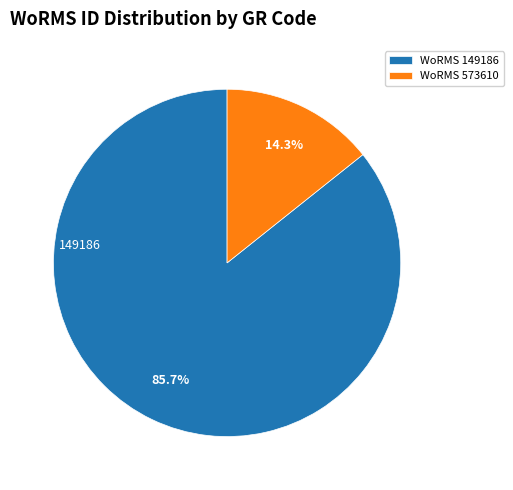

Does any single category account for the majority?

Yes